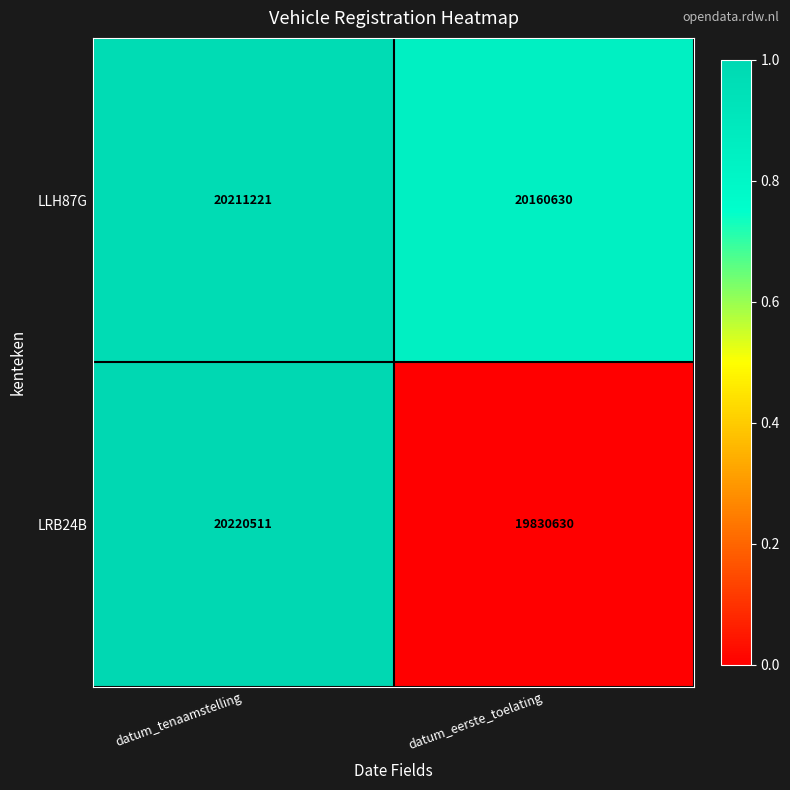

Which series has the largest total across all categories?

LLH87G